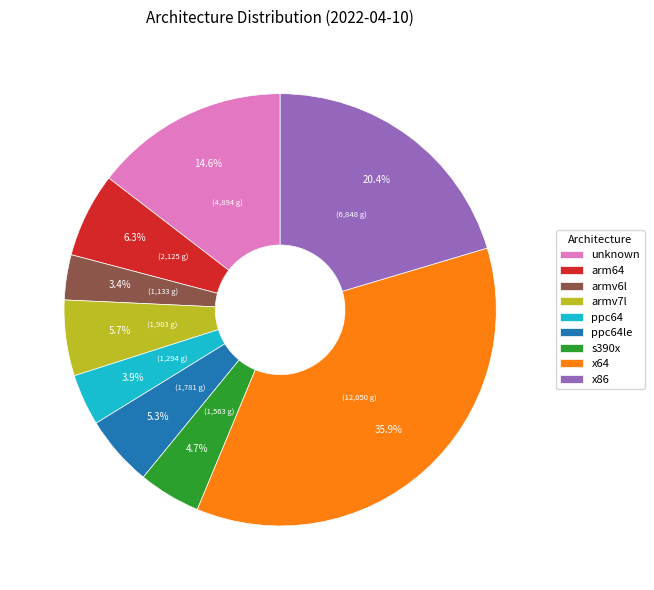

Does any single category account for the majority?

No